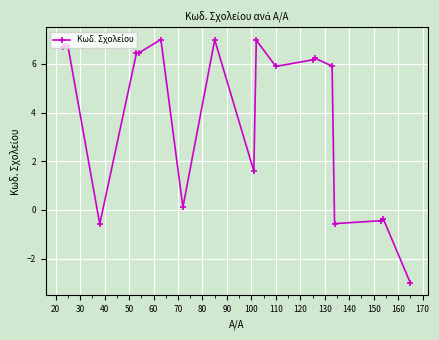

What is the value of the 6th point from the left?

6.4